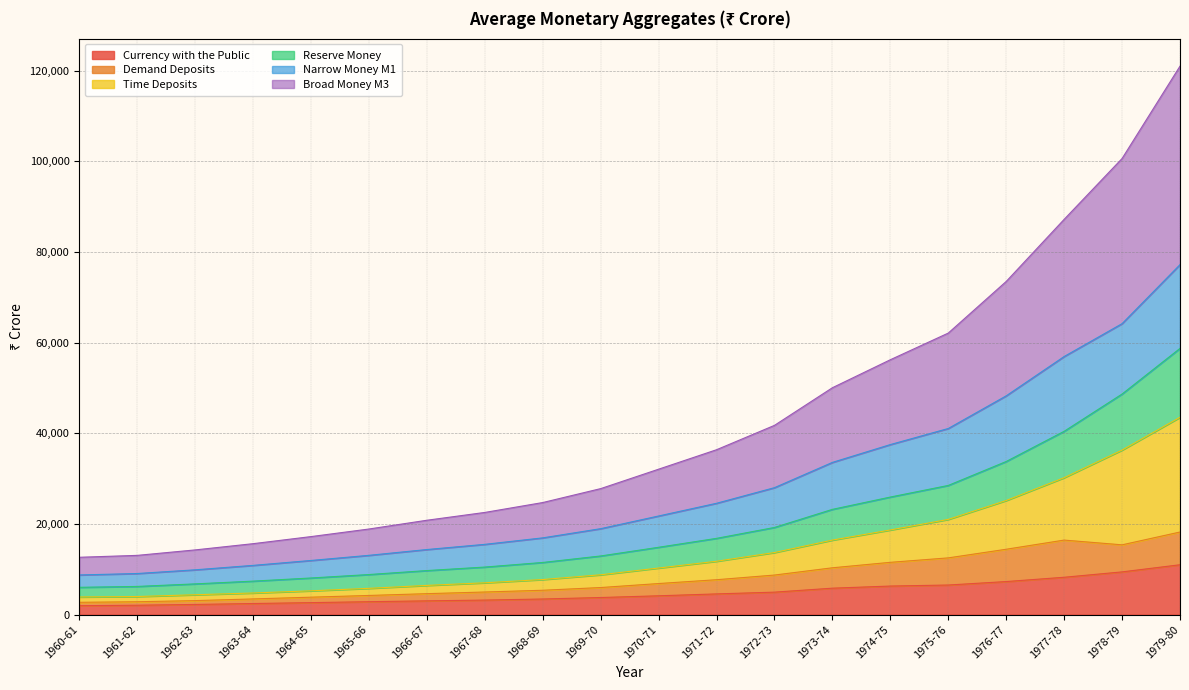

Which series has the widest spread of values?

Broad Money M3